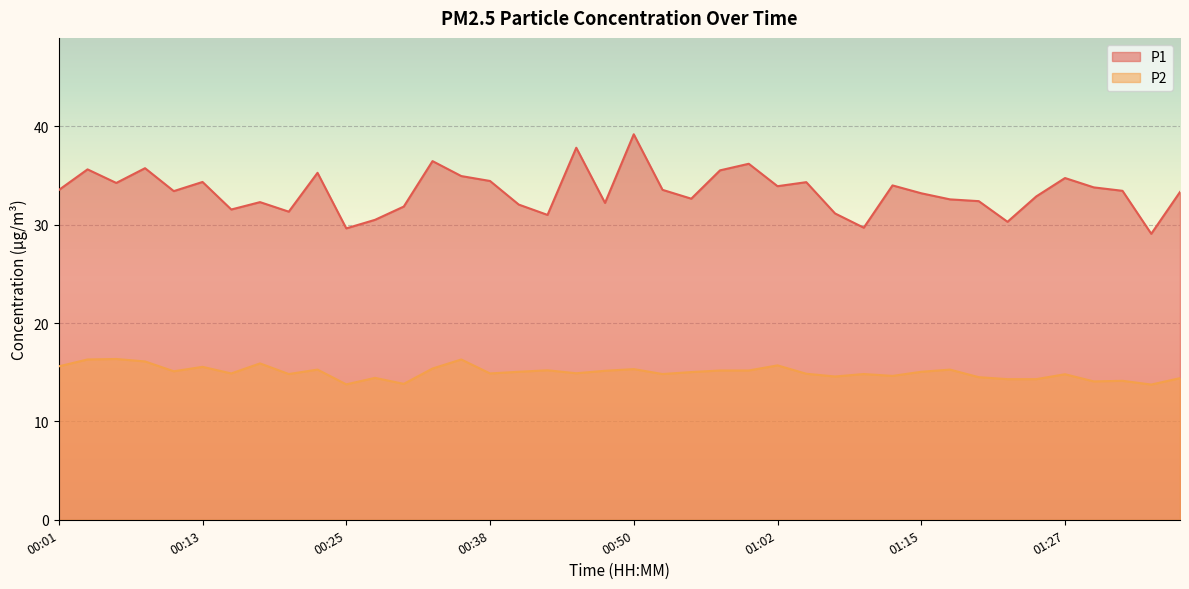

Which series changed the most between 00:01 and 00:50?

P1